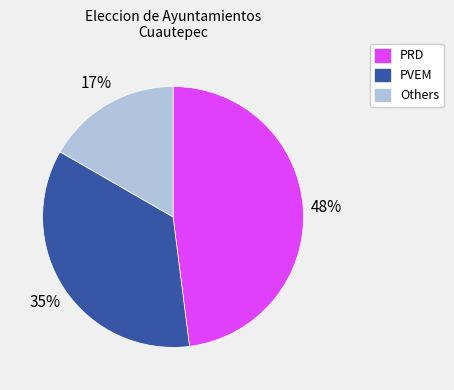

How many segments does this pie chart have?

3